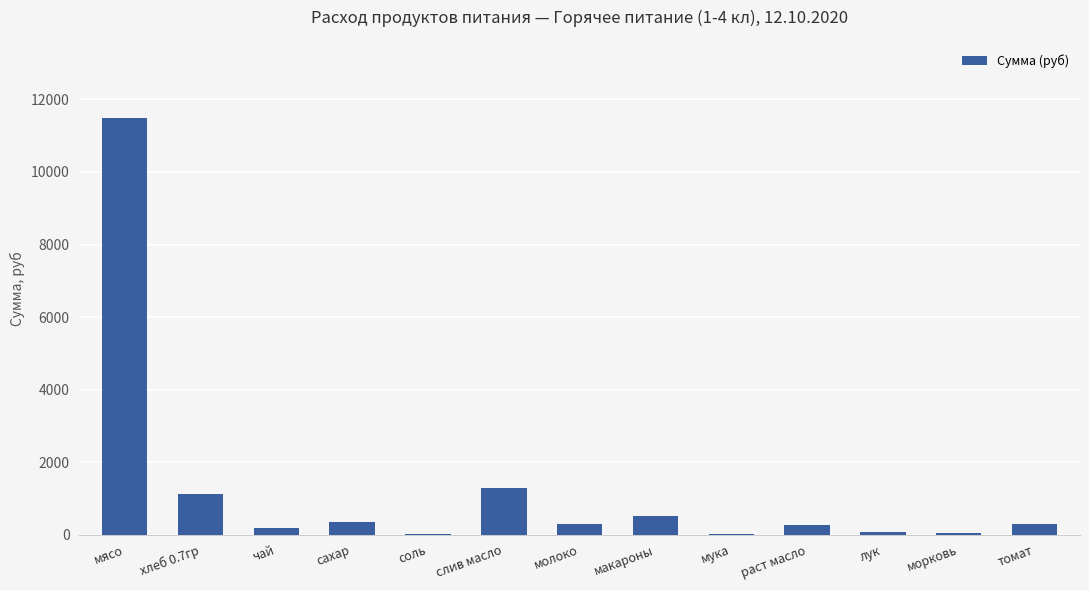

What value does the data have at мясо?

11497.5